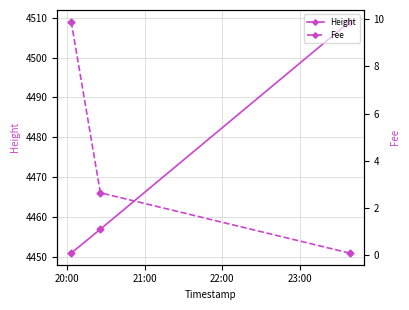

What is the value of the Height point at the 2nd from the left?

4457